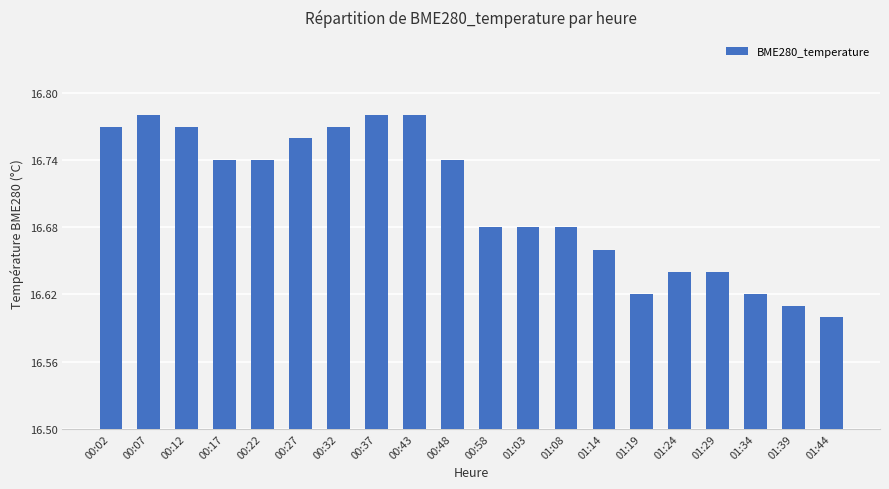

The value at 01:24 is 4.6. True or false?

False